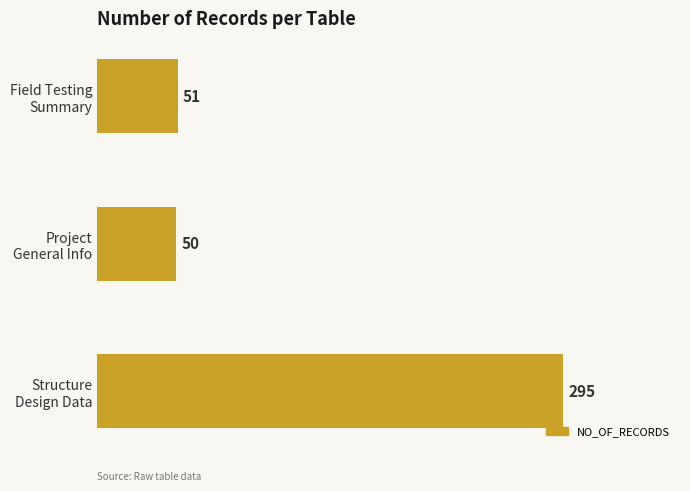

Rank the categories by value from lowest to highest.

Project
General Info, Field Testing
Summary, Structure
Design Data